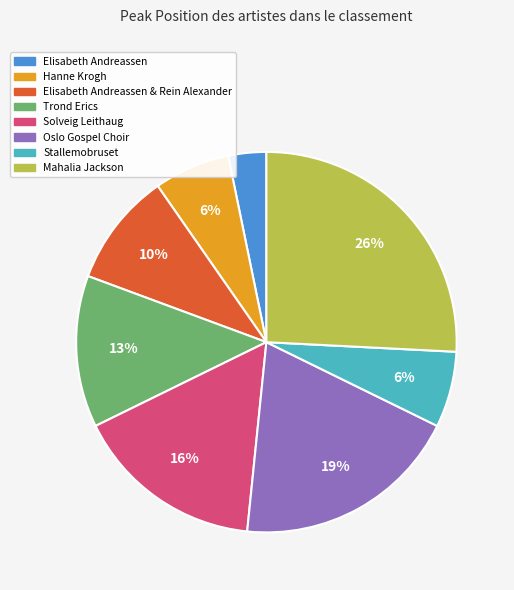

Is there a majority slice in this chart?

No